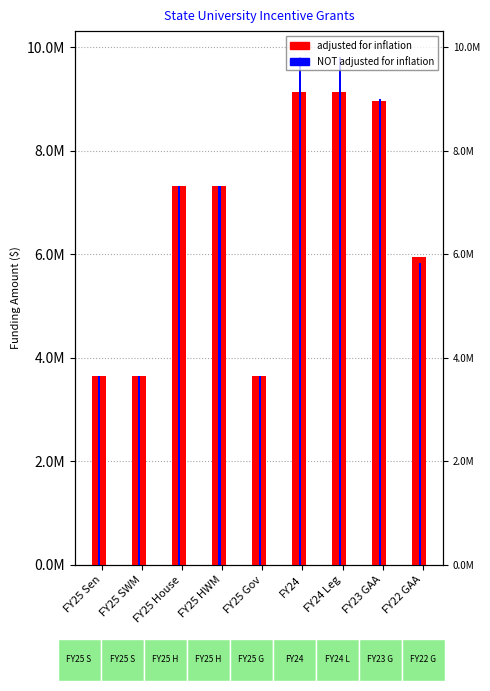

What is the sum of the NOT adjusted for inflation values at FY24 Leg and FY25 House?

17131940